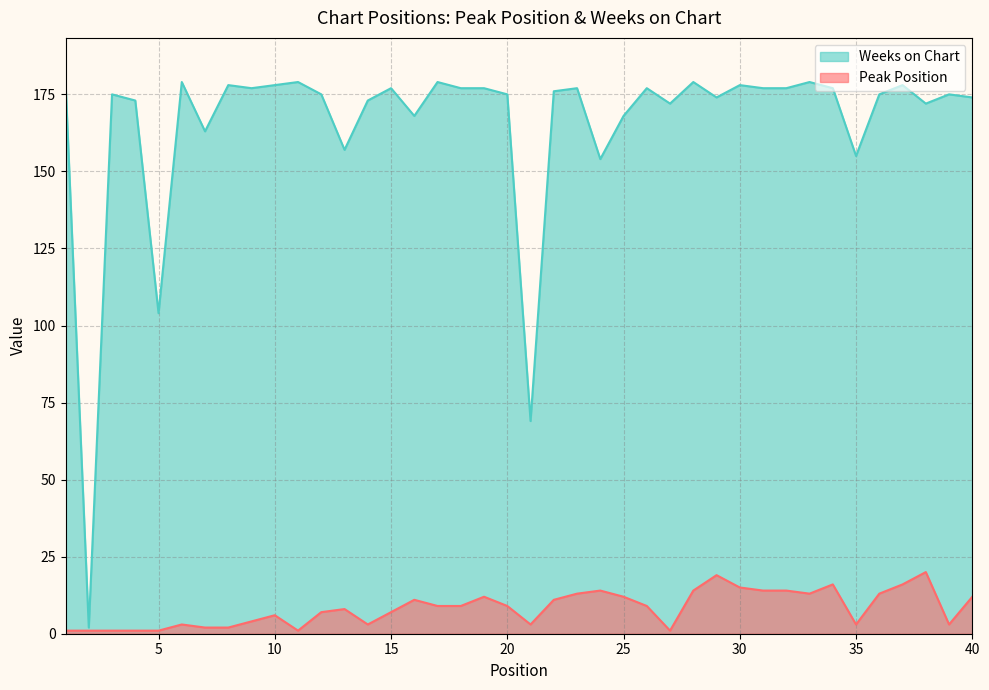

What is the difference between the Weeks on Chart values at 37 and 17?

1